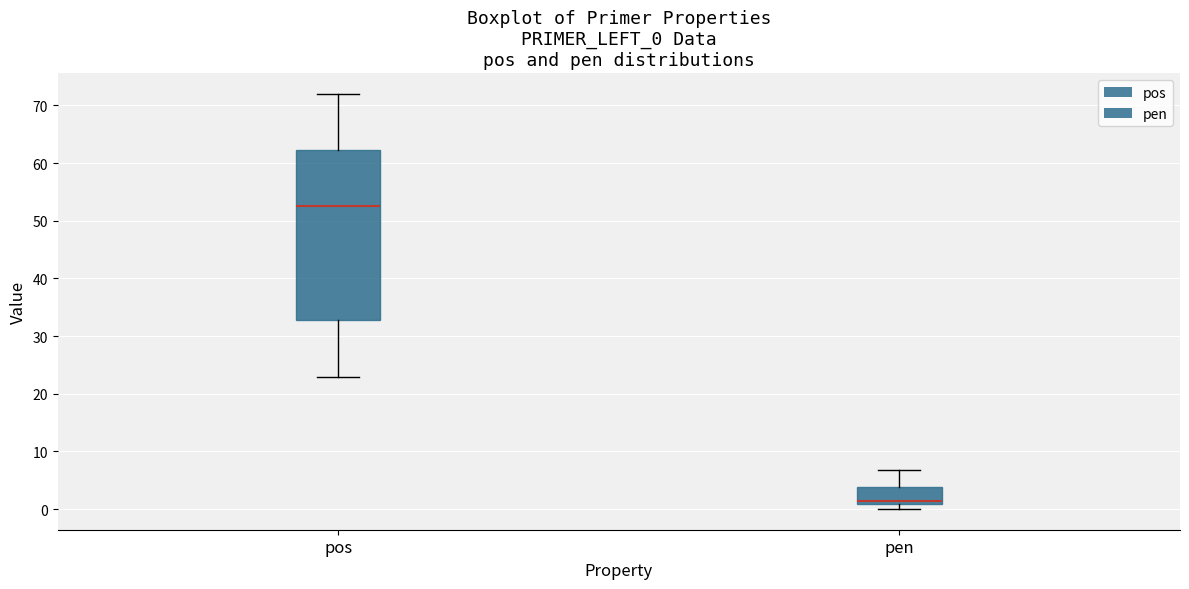

Which box has the lowest median line?

pen